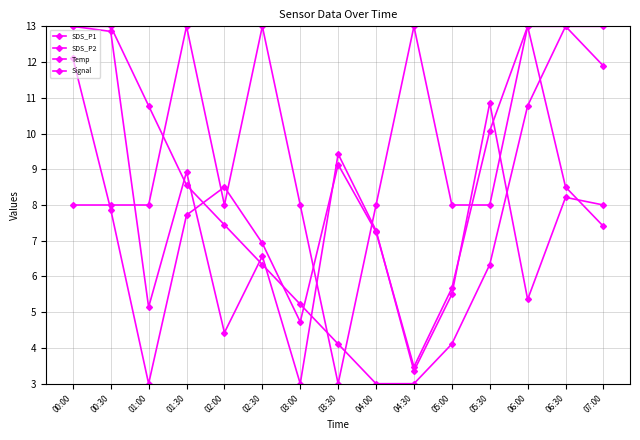

Reading right to left, what are all the values shown in this chart?

SDS_P1: 7.4	8.5	13.0	10.1	5.7	3.5	7.2	9.1	4.7	6.9	8.5	7.7	3.0	7.9	12.1
SDS_P2: 8.0	8.2	5.4	10.9	5.5	3.4	7.3	9.4	3.0	6.6	4.4	8.9	5.1	12.9	13.0
Temp: 11.9	13.0	10.8	6.3	4.1	3.0	3.0	4.1	5.2	6.3	7.4	8.6	10.8	13.0	13.0
Signal: 13.0	13.0	13.0	8.0	8.0	13.0	8.0	3.0	8.0	13.0	8.0	13.0	8.0	8.0	8.0